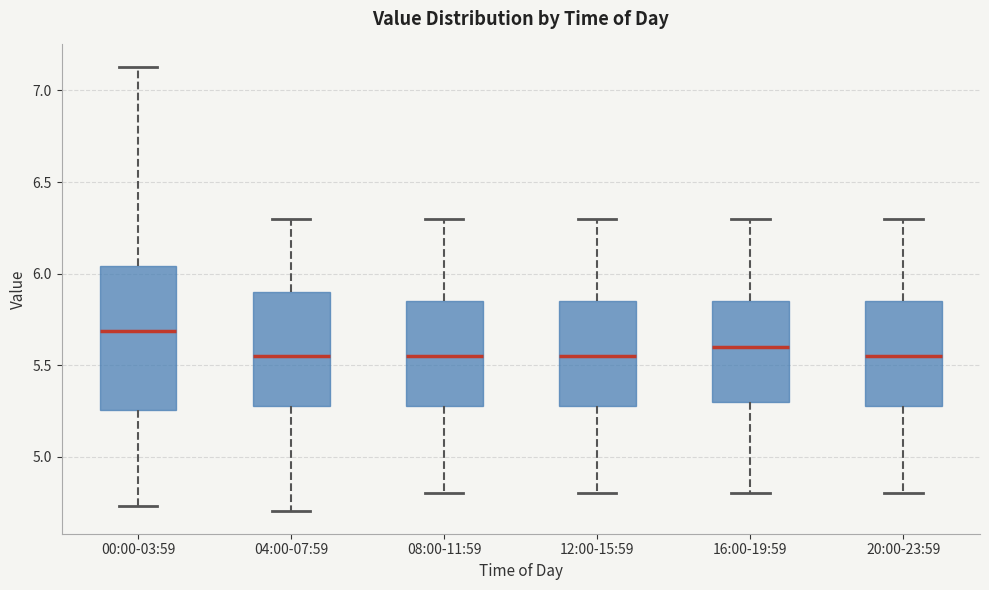

Which box is the tallest, from its lower edge to its upper edge?

00:00-03:59